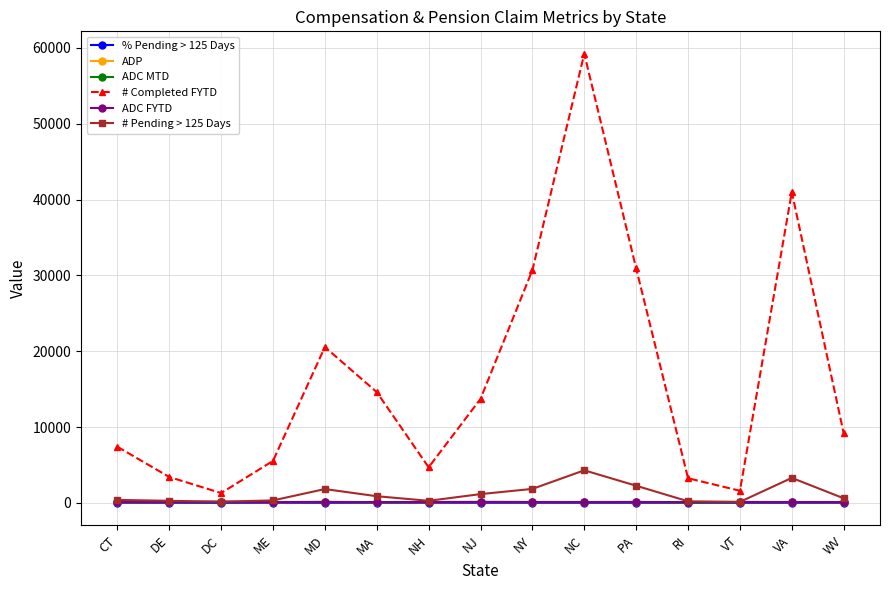

Does the chart have visible grid lines?

Yes